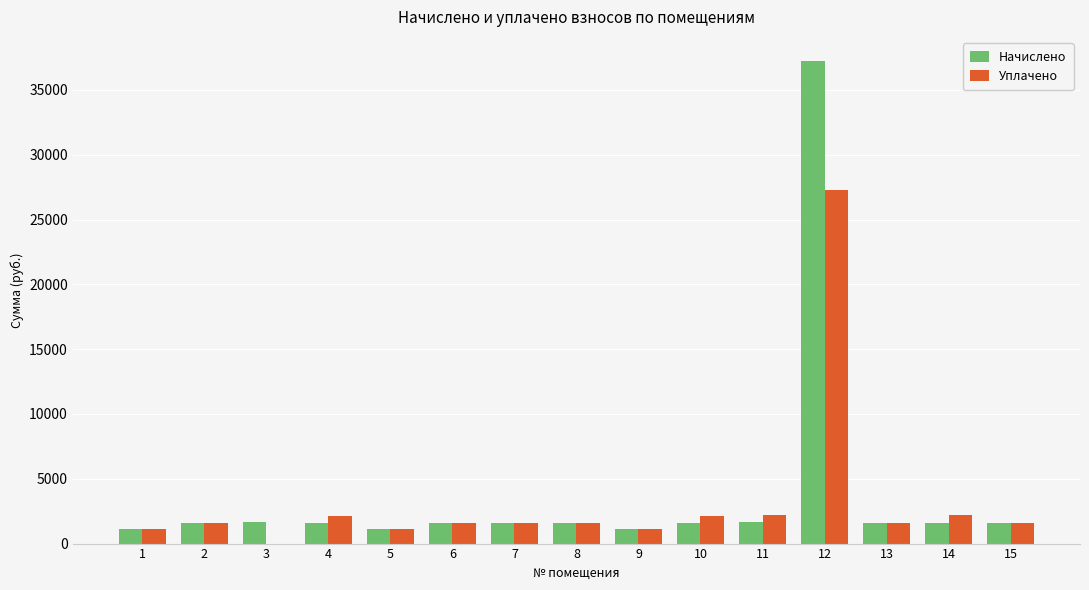

At which category is the sum across all series the highest?

12